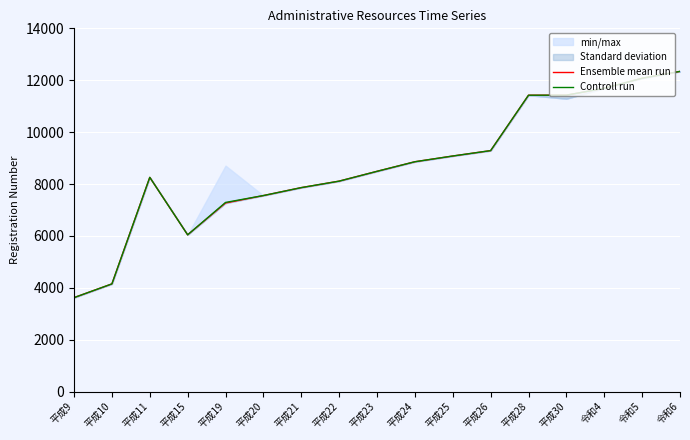

What is the label of the 11th point from the right?

平成21